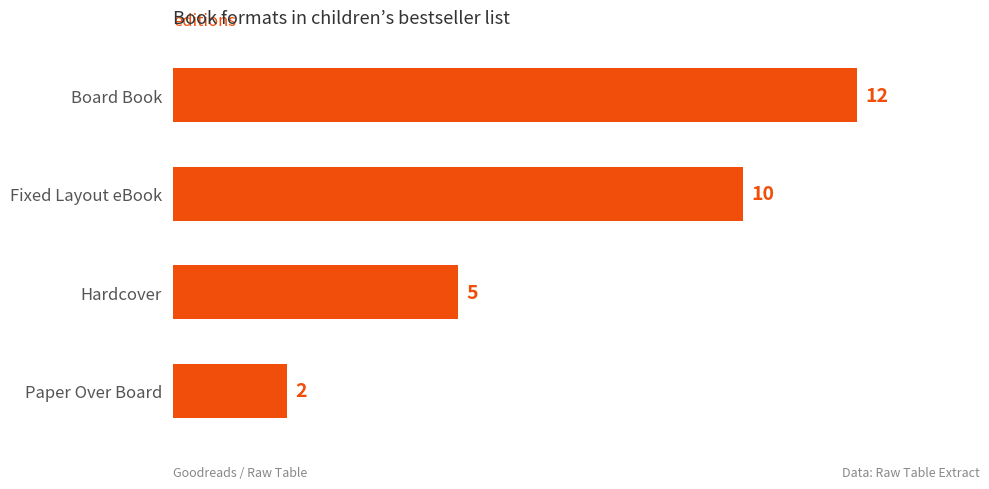

Is it true that the value at Fixed Layout eBook is 4?

False